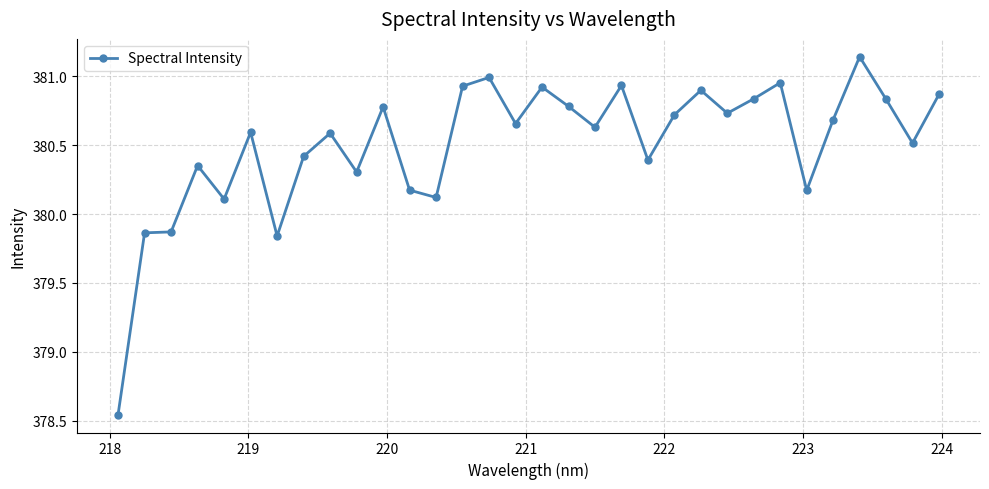

True or false: the data has more than 0 interior local peaks.

True